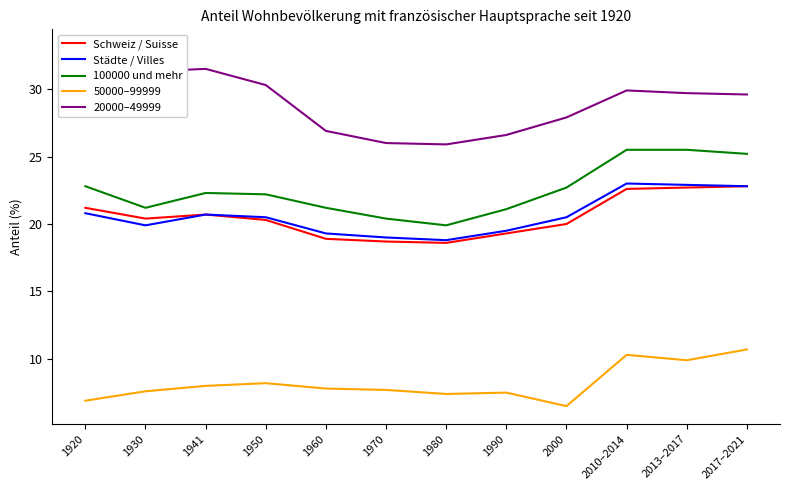

Is it true that Städte / Villes equals 29.4 at 1990?

False